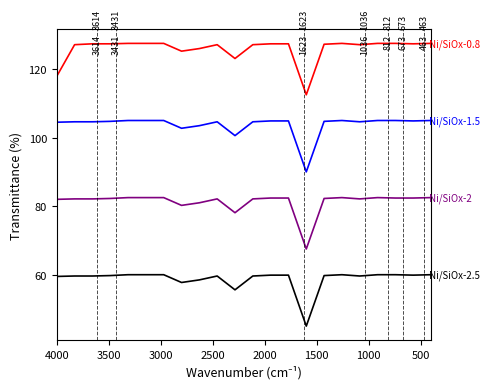

True or false: Ni/SiOx-2 and Ni/SiOx-1.5 cross at least once.

False